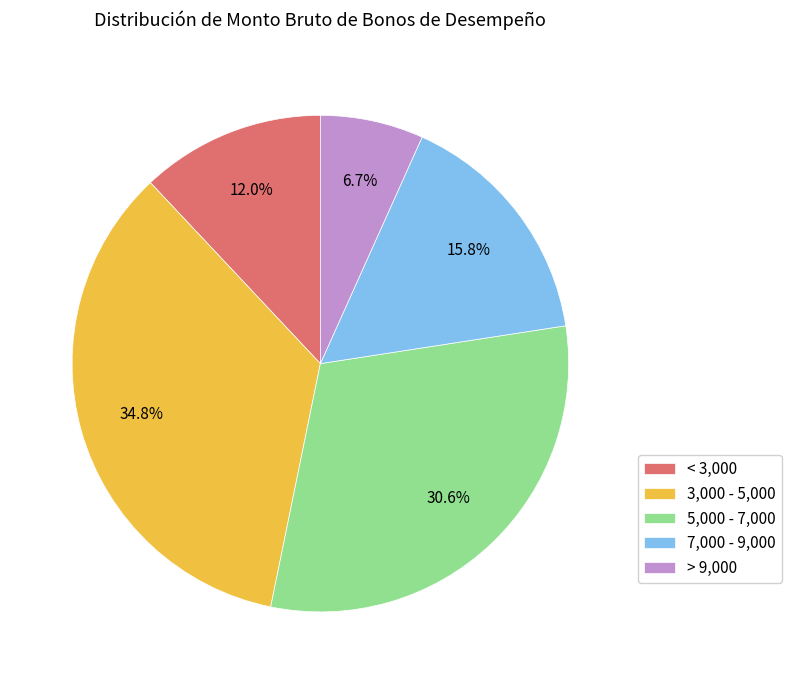

Do > 9,000 and < 3,000 together represent more than half of the pie?

No